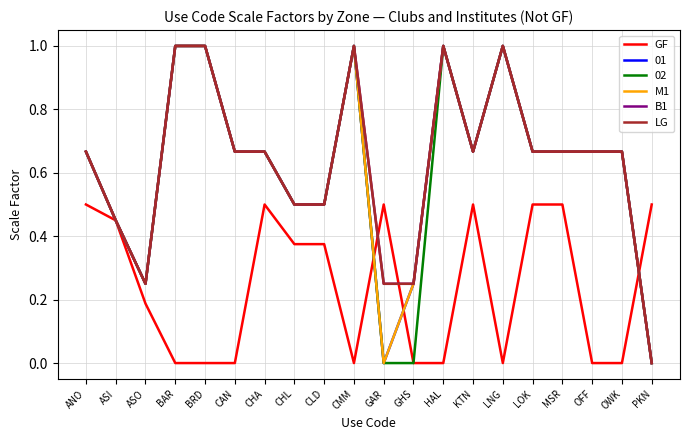

Is this an area chart (filled region under the line)?

No